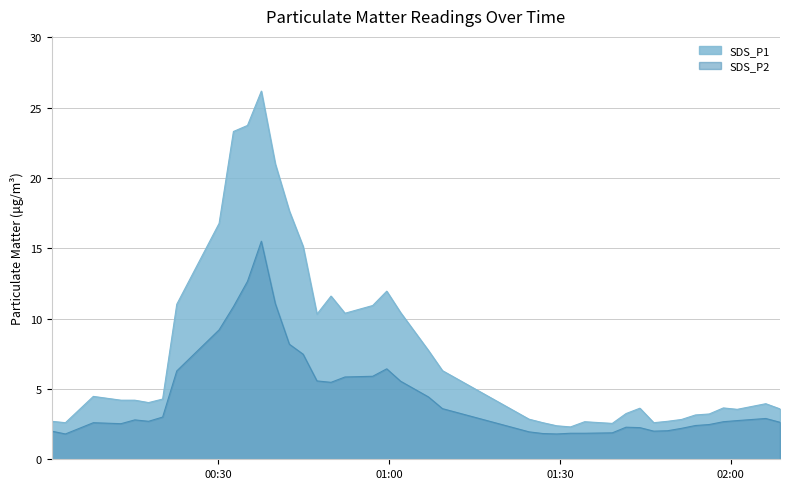

List the series in order of their overall mean, lowest first.

SDS_P2, SDS_P1